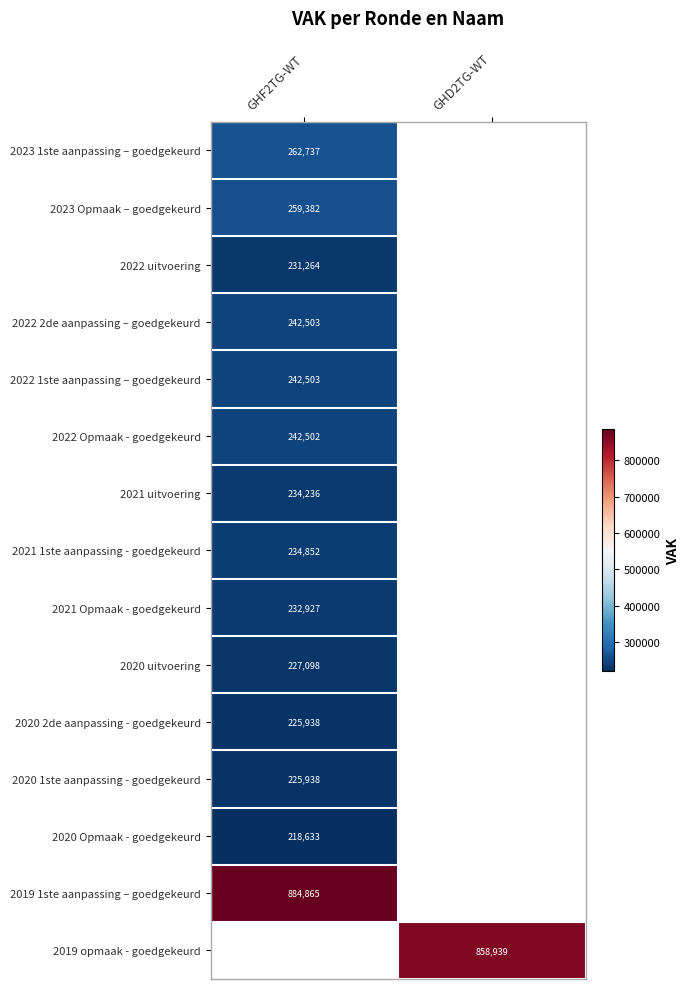

The 2020 uitvoering series shows 227098 at GHF2TG-WT. True or false?

True